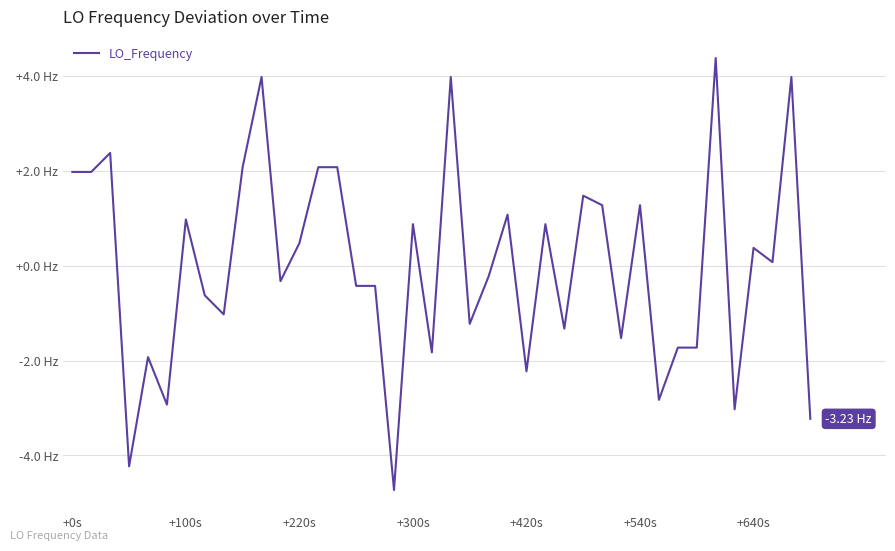

Does the chart have visible grid lines?

Yes